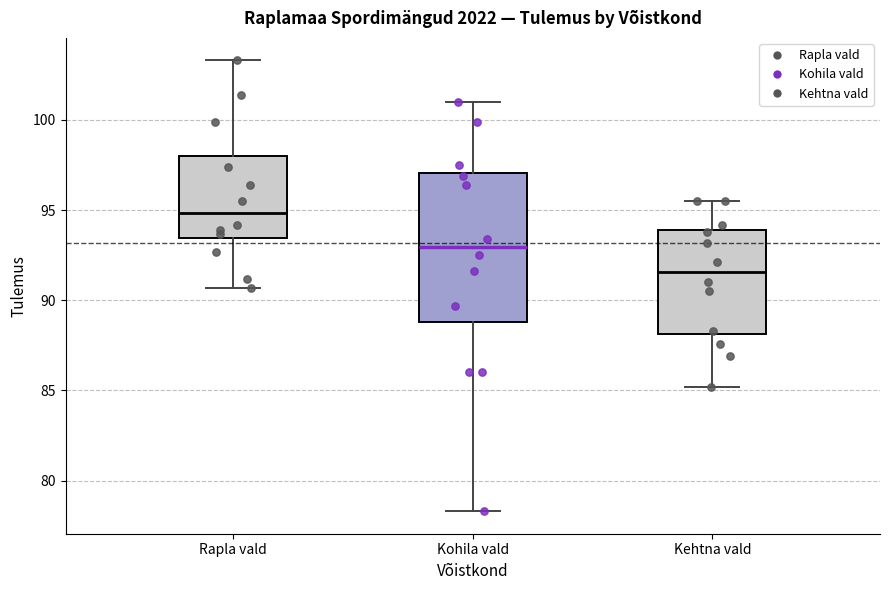

Reading left to right, read every box against the y-axis: the position of its median line, the range the box covers, and the ends of its whiskers. The values are not printed on the chart, so give them approximately, as read against the axis.

Rapla vald: median 95.0, box 93.5 to 98.0, whiskers 90.5 to 103.5
Kohila vald: median 93.0, box 89.0 to 97.0, whiskers 78.5 to 101.0
Kehtna vald: median 91.5, box 88.0 to 94.0, whiskers 85.0 to 95.5